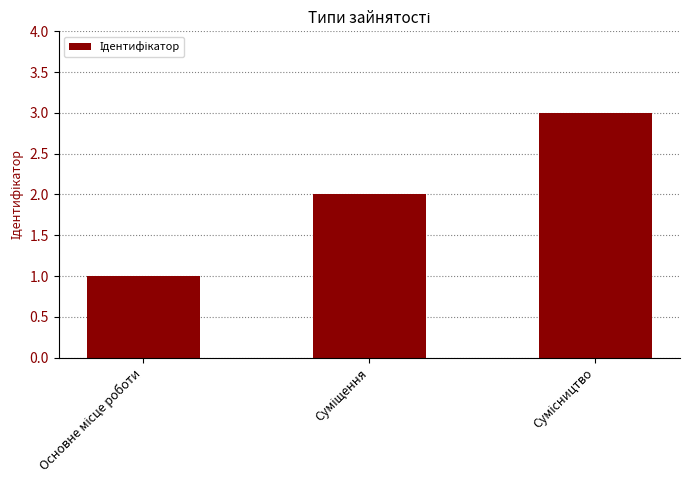

What is the maximum value shown in the chart?

3